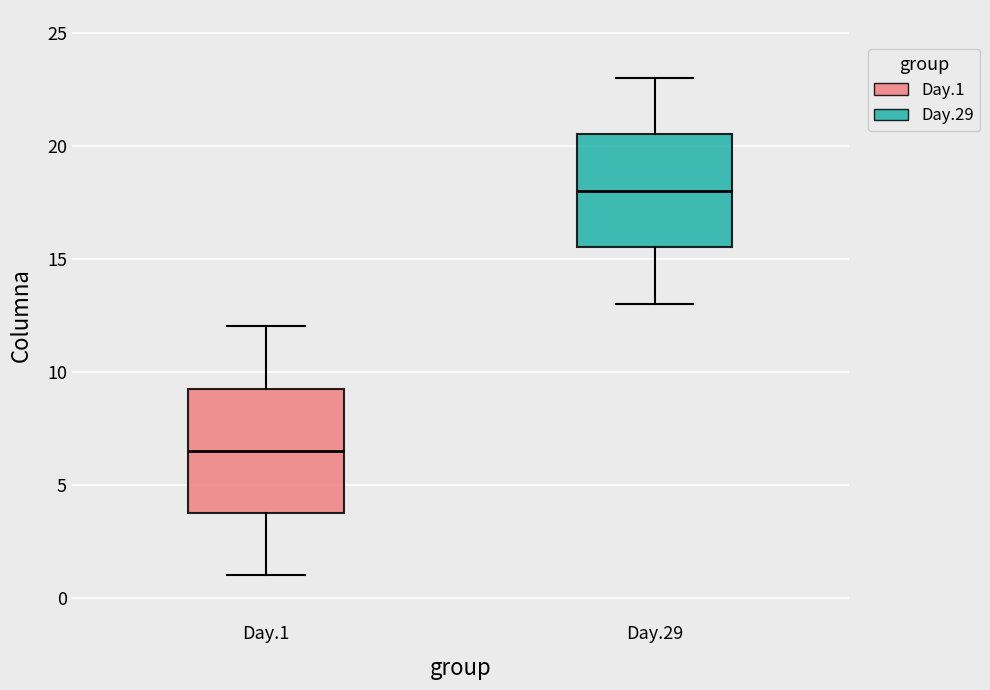

Where is the upper edge of the box for Day.29 on the y-axis? The values are not printed on the chart, so give them approximately, as read against the axis.

20.5